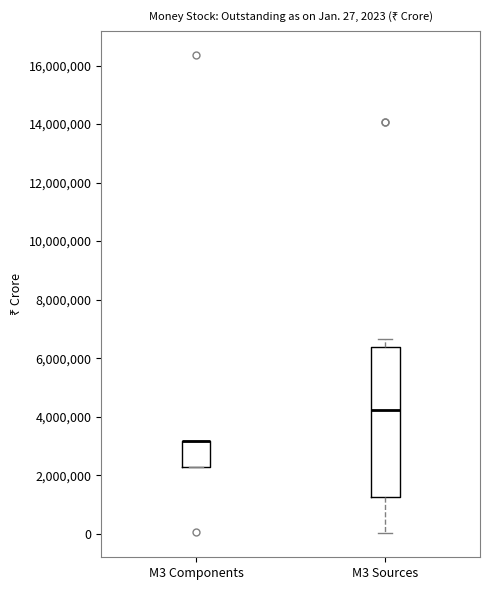

Comparing the boxes themselves (not the whiskers), which one is the tallest?

M3 Sources